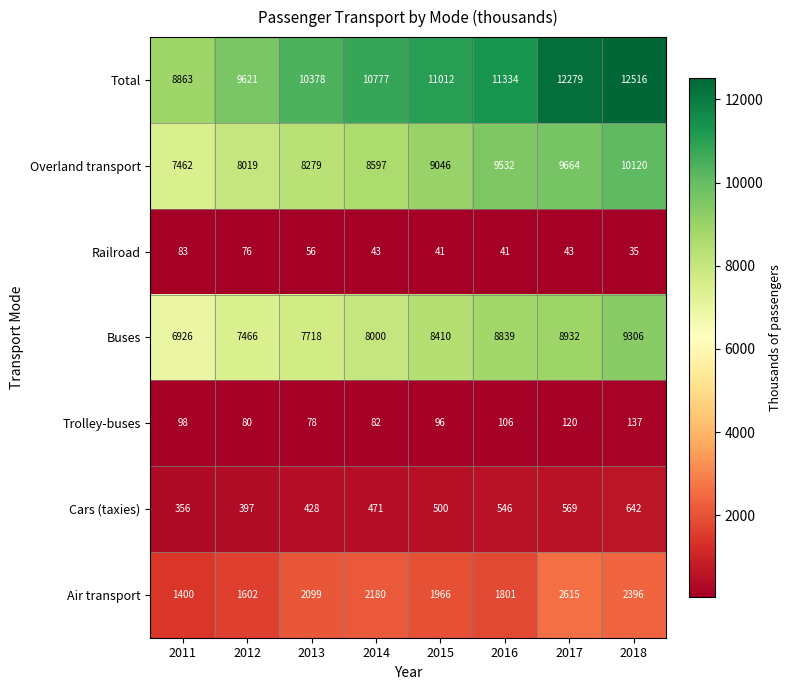

Which series has the largest range (max minus min)?

Total